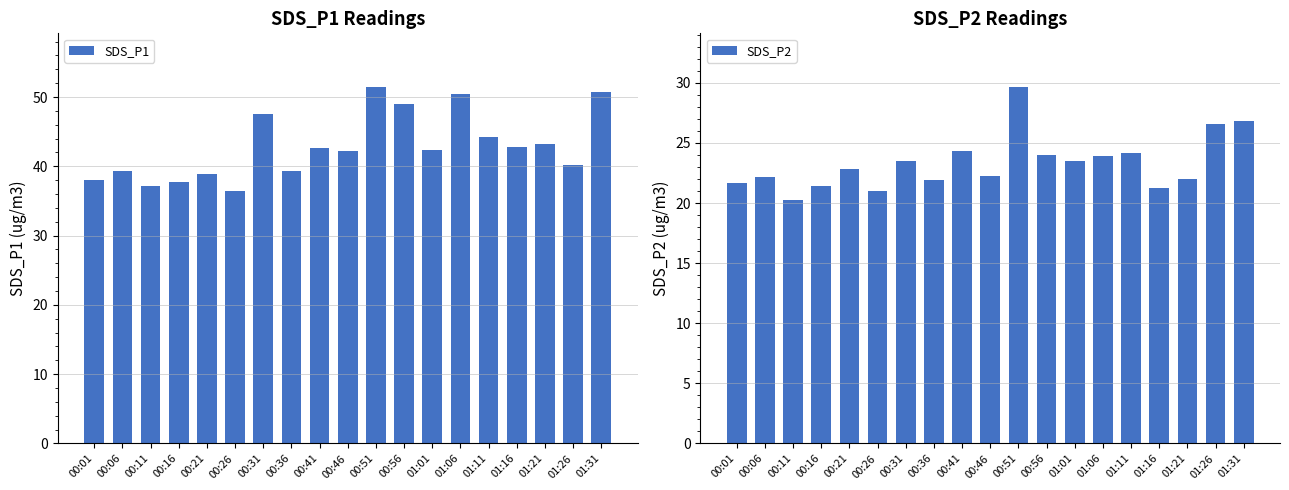

Which category has the highest value across all series?

00:51